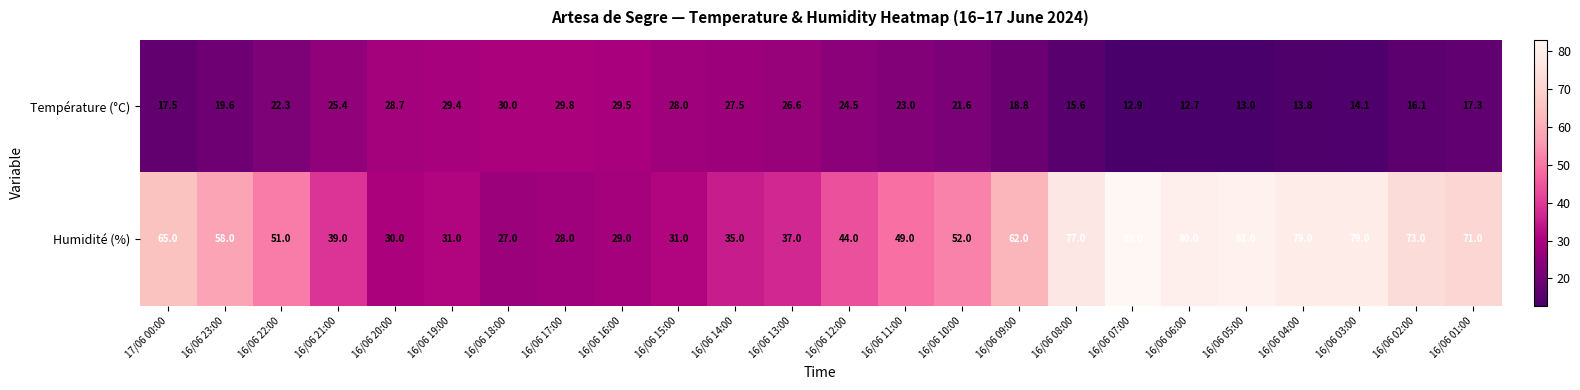

Rank the series by their maximum value, from highest to lowest.

Humidité (%), Température (°C)